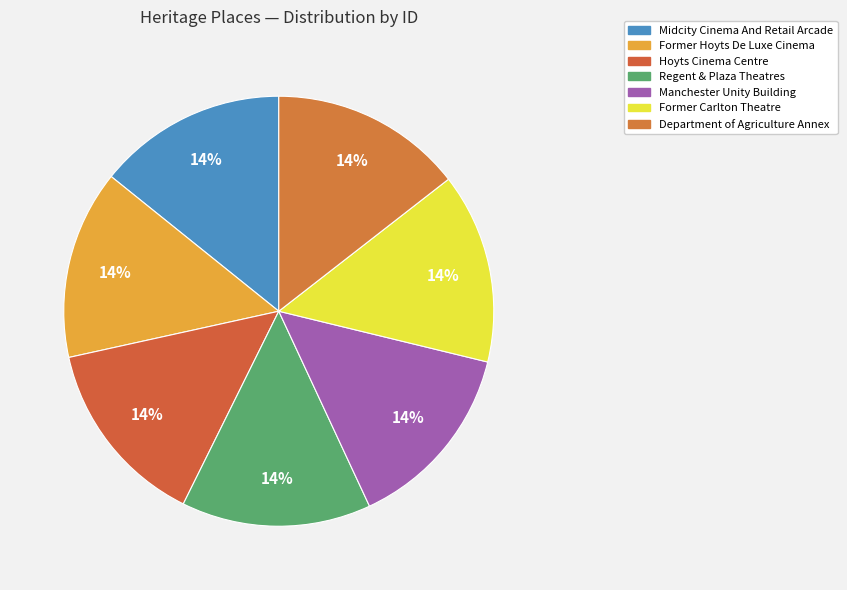

Does any single category account for the majority?

No